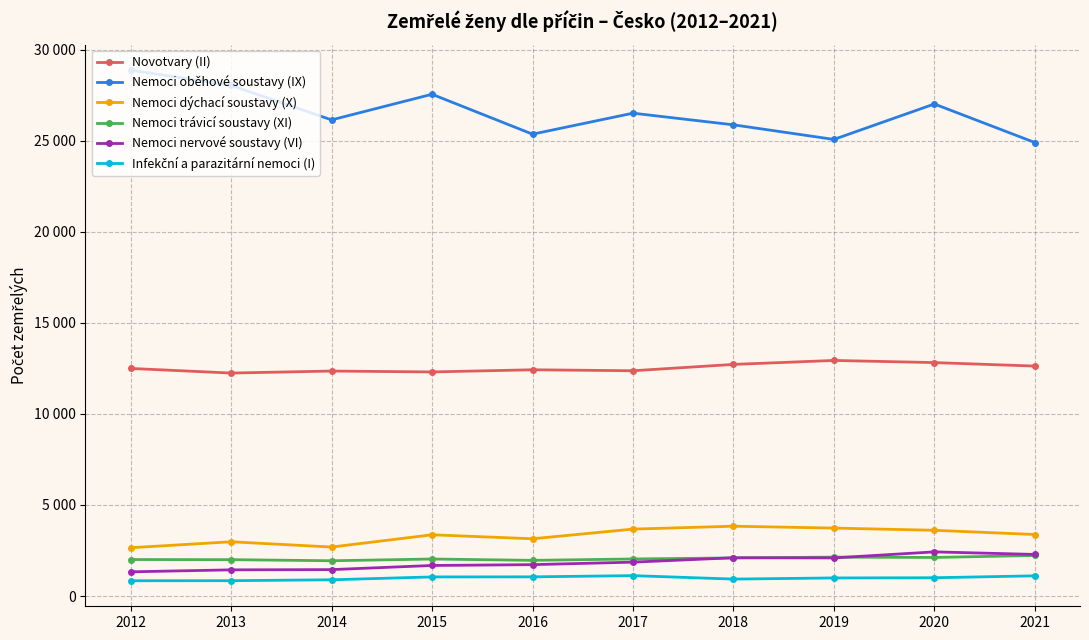

Is this an area chart (filled region under the line)?

No